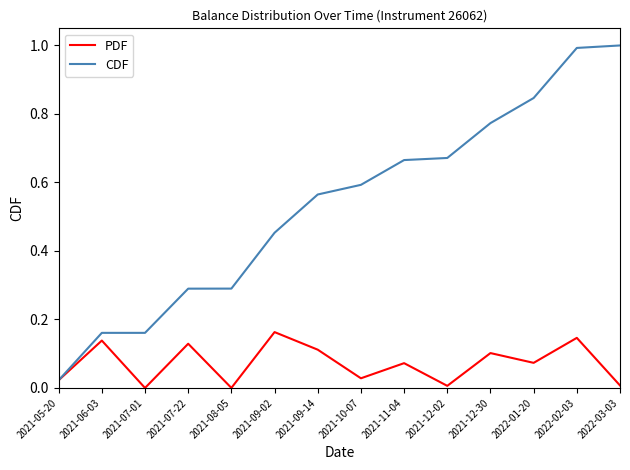

The value of CDF at 2021-05-20 is 0.0. True or false?

True